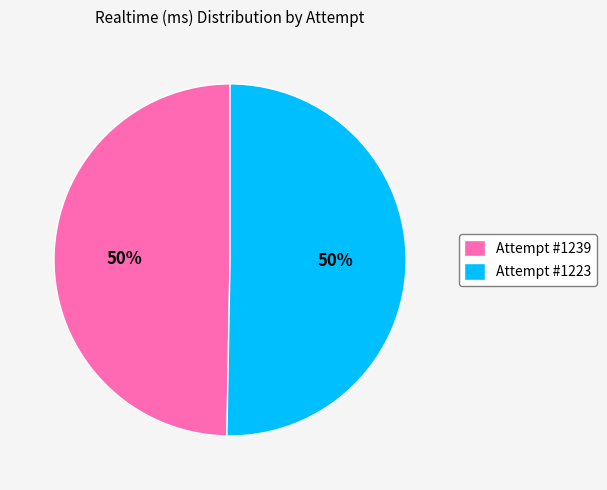

Count the number of slices in the pie.

2